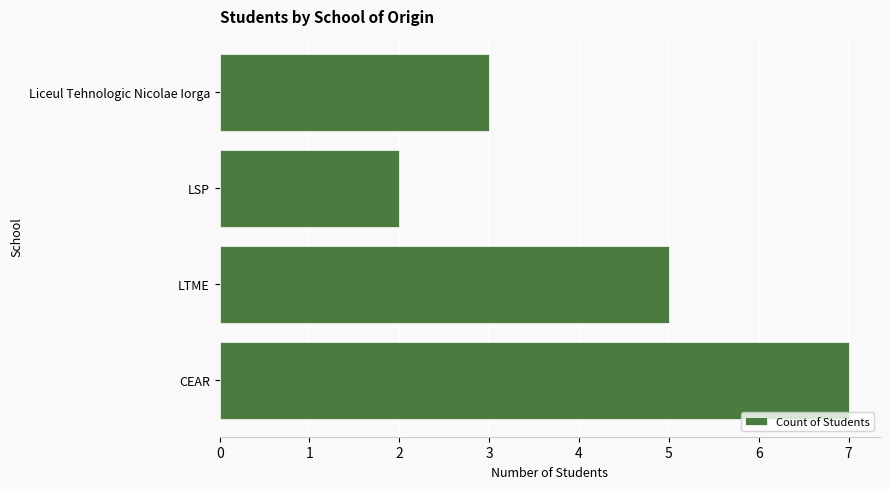

What is the smallest value displayed?

2